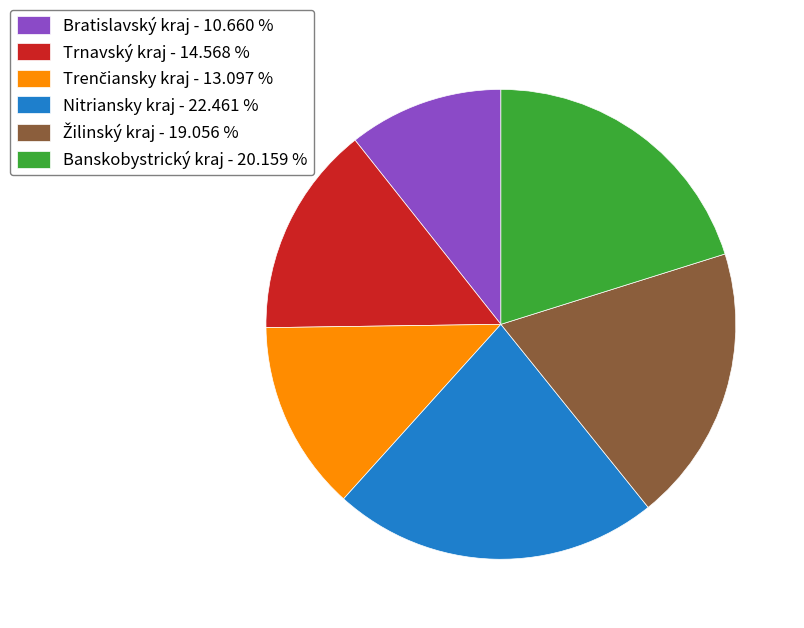

Combined, do Trnavský kraj - 14.568 % and Banskobystrický kraj - 20.159 % account for over 50%?

No